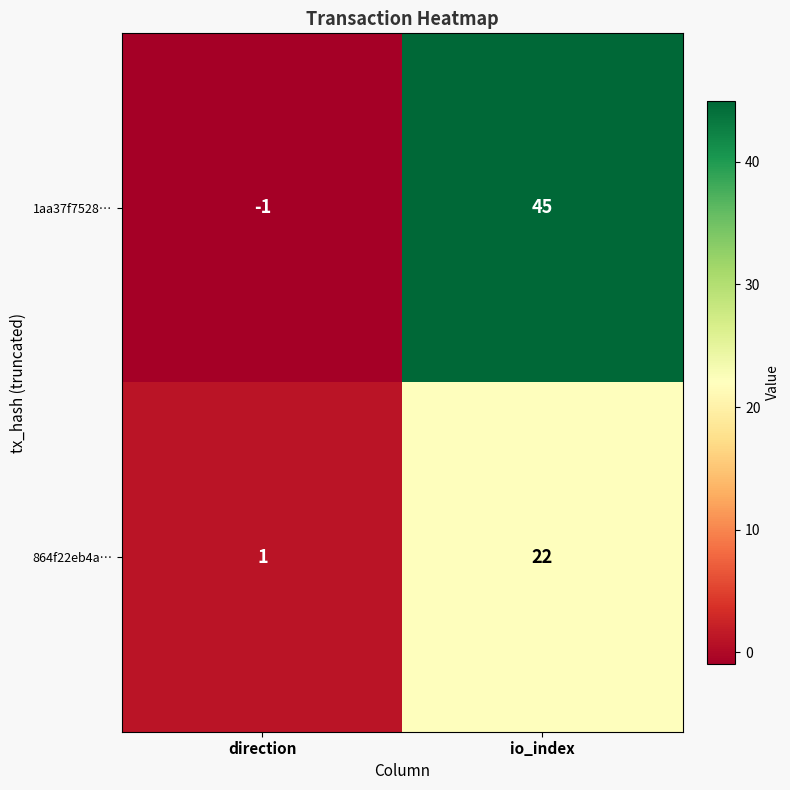

Read the 1aa37f7528… value at io_index.

45